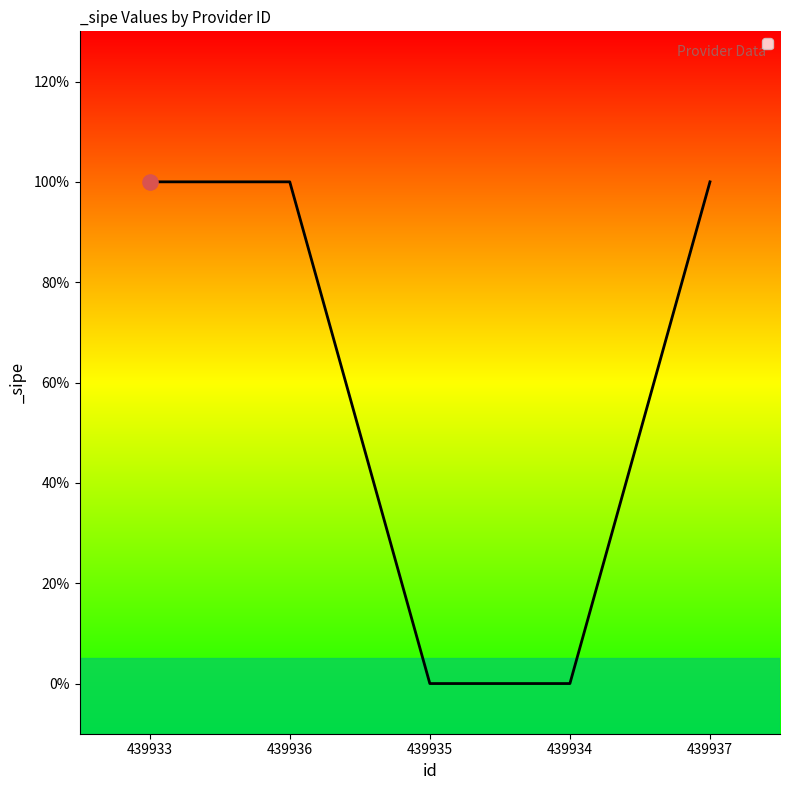

Which has a higher value, 439935 or 439936?

439936